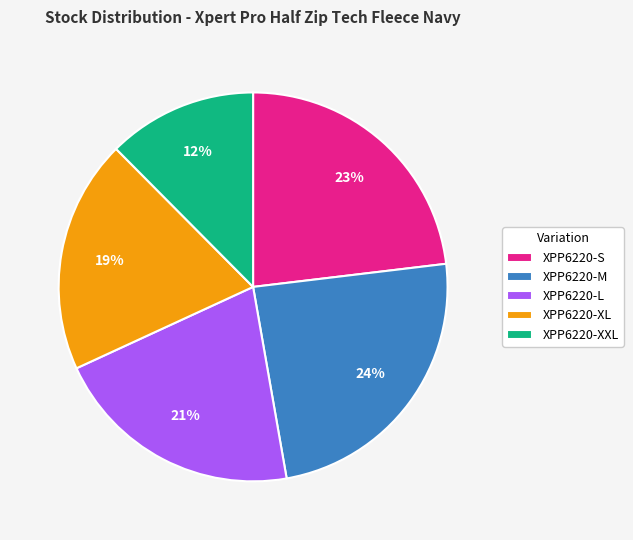

Do XPP6220-L and XPP6220-M together represent more than half of the pie?

No